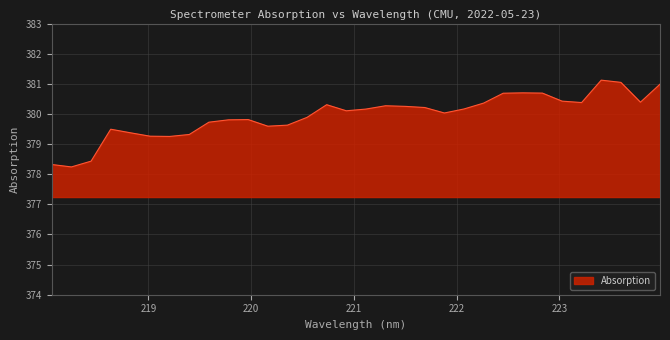

What is the smallest value displayed?

378.2